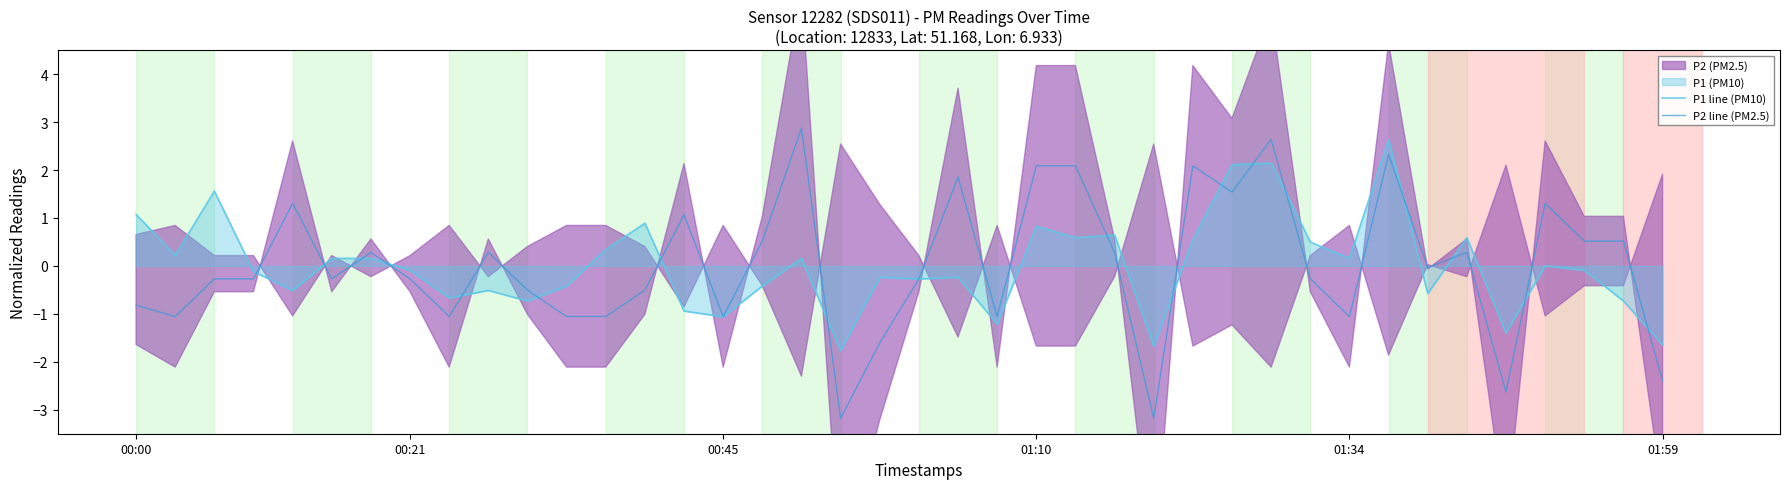

Which series has the largest total across all categories?

P2 line (PM2.5)